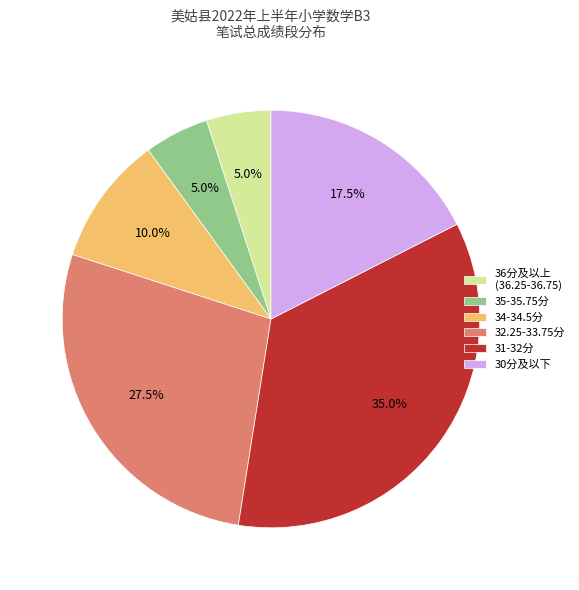

Which slice is the largest?

31-32分